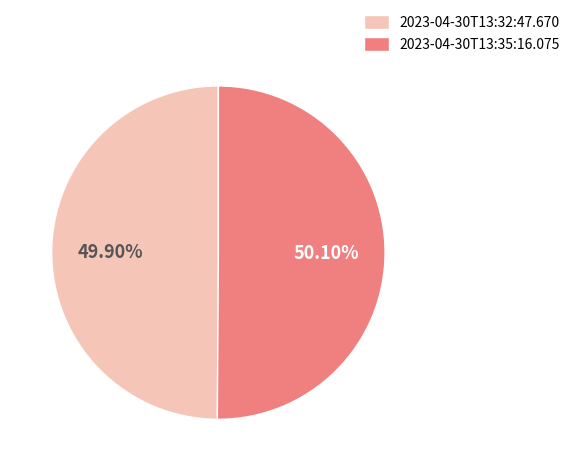

Do 2023-04-30T13:35:16.075 and 2023-04-30T13:32:47.670 together represent more than half of the pie?

Yes